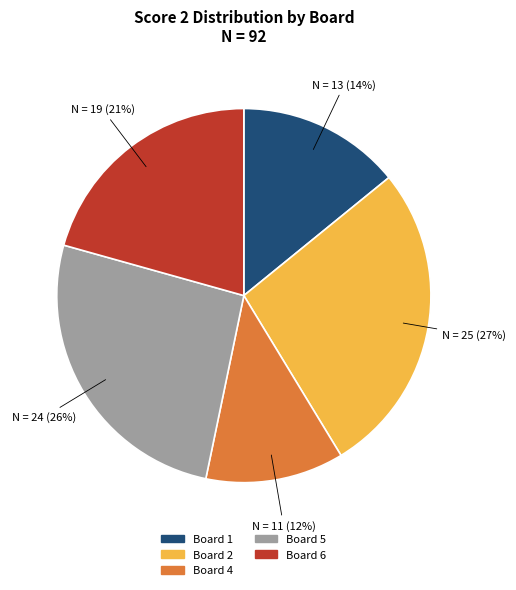

To the nearest percent, what is the difference between the largest and smallest slice percentages?

15%